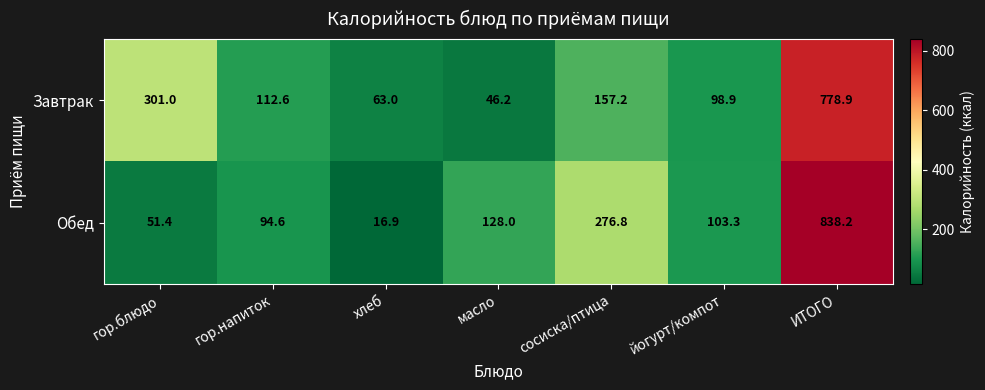

What is the approximate value of Завтрак at гор.блюдо?

301.0